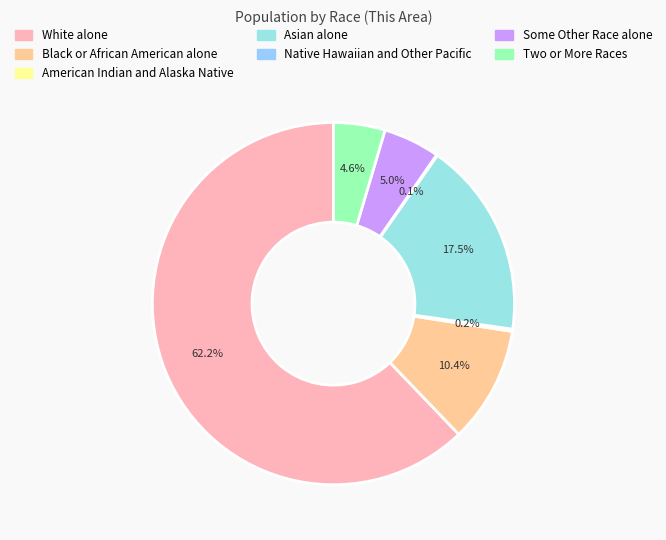

Count the number of slices in the pie.

7